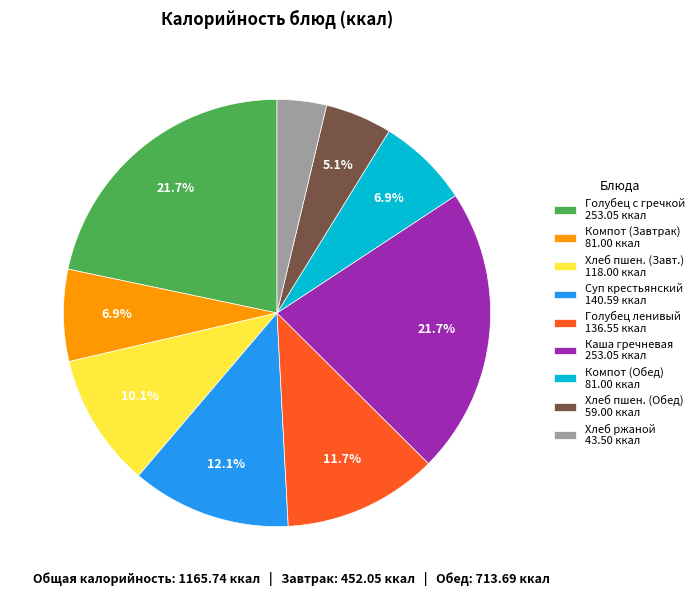

Approximately how many times larger is the value at Компот (Обед) 81.00 ккал compared to Хлеб ржаной 43.50 ккал?

1.9